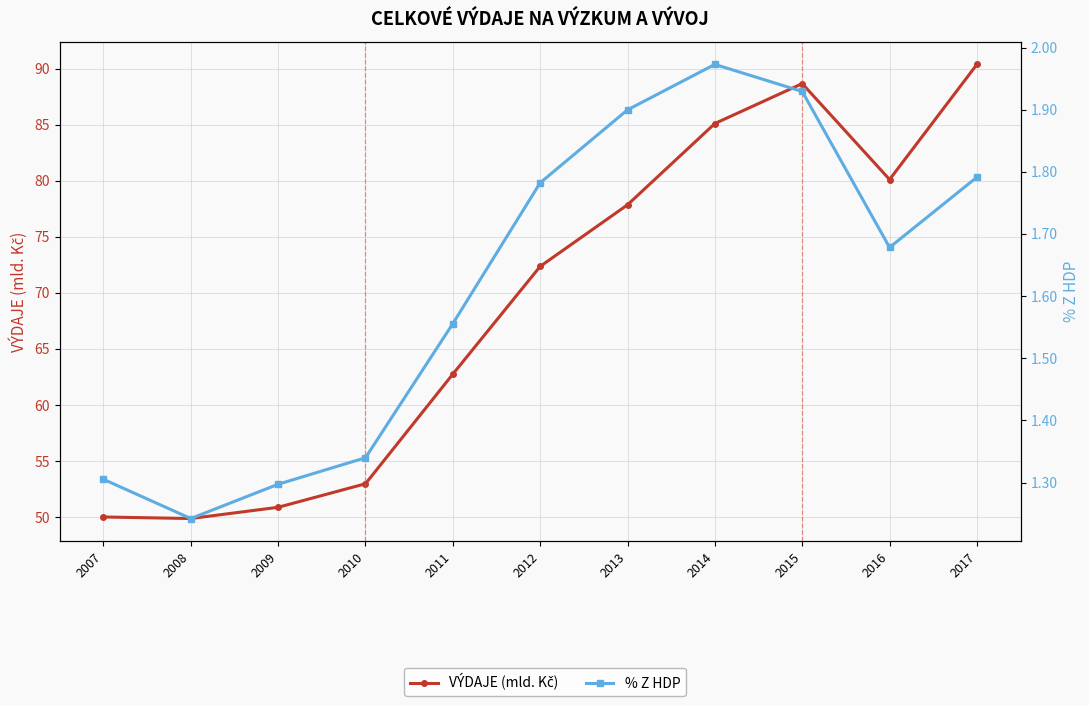

How many lines are shown in the chart?

2